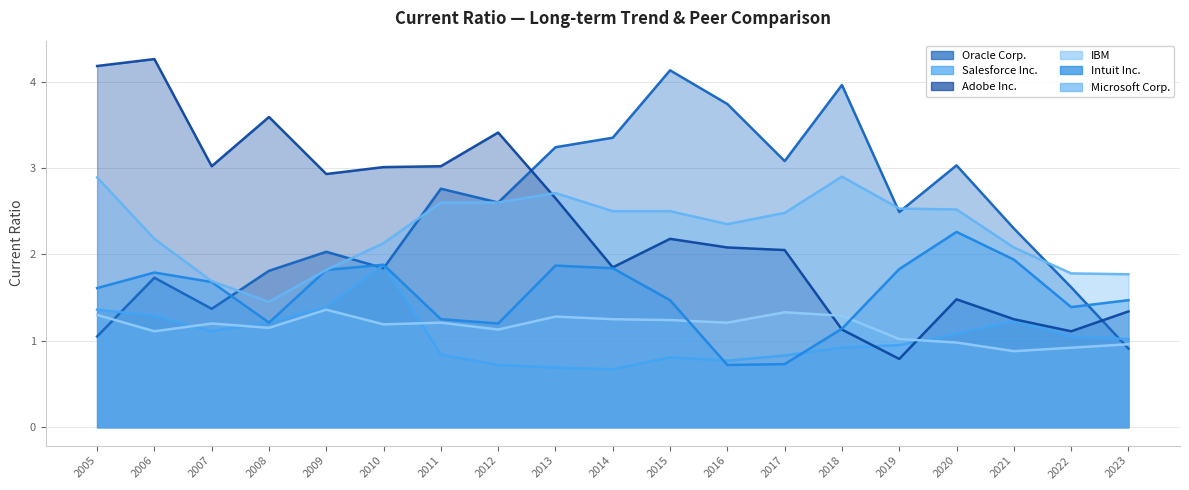

What is the total value across all series at 2012?

11.7